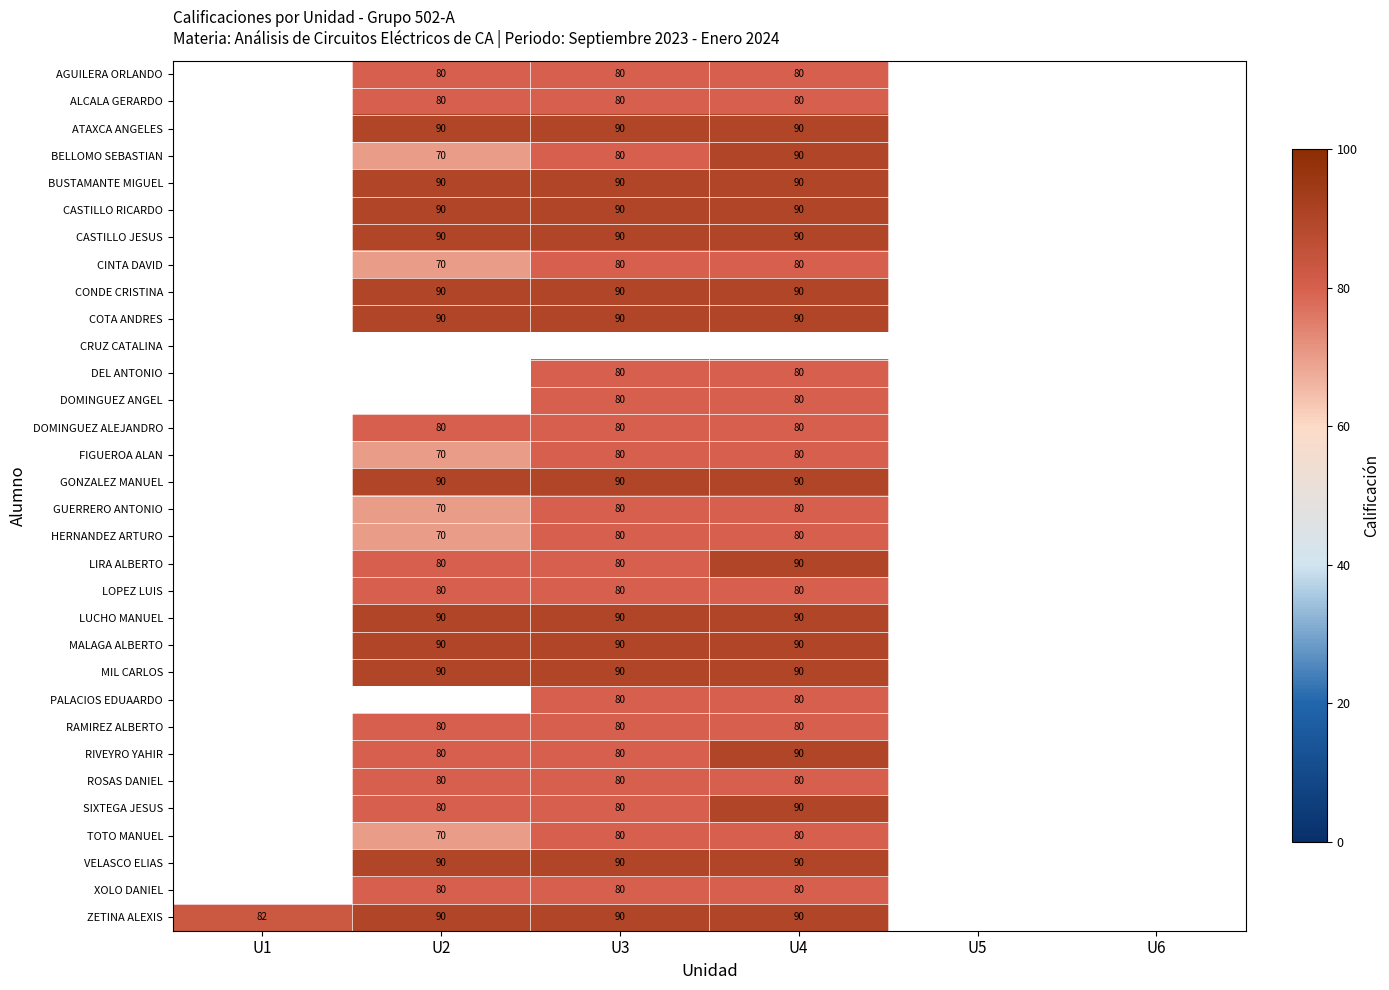

Is the value of ALCALA GERARDO at U2 greater than the value of MIL CARLOS at U4?

No